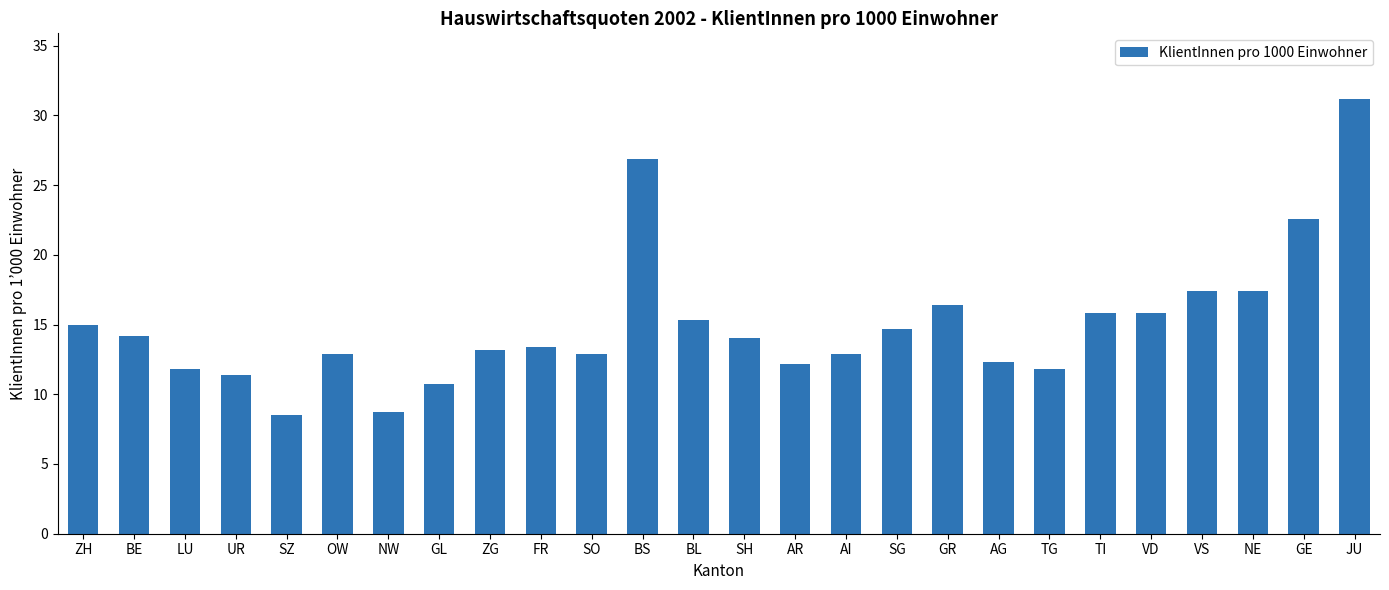

The value at JU is 31.2. True or false?

True